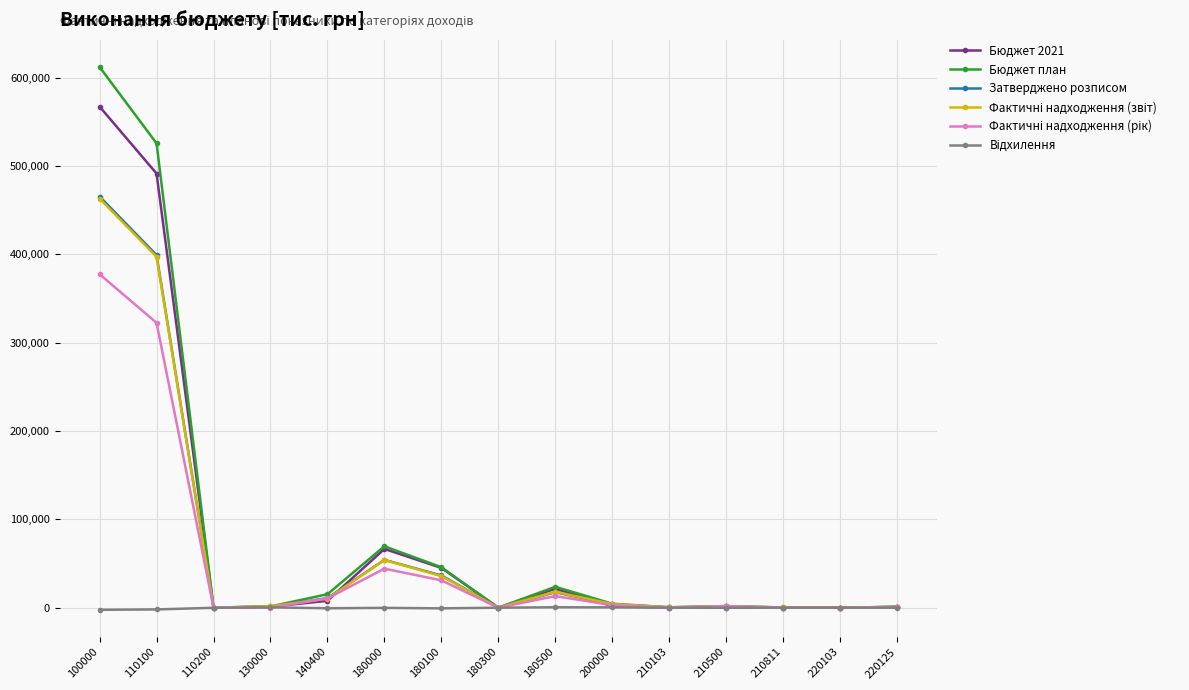

The value of Бюджет 2021 at 110100 is 812553.6. True or false?

False